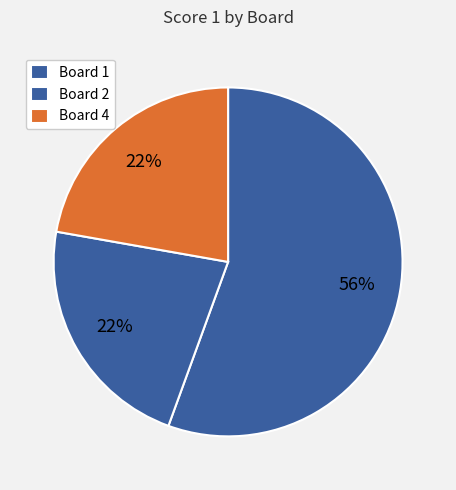

Is it true that Board 4 is 22% of the pie?

True